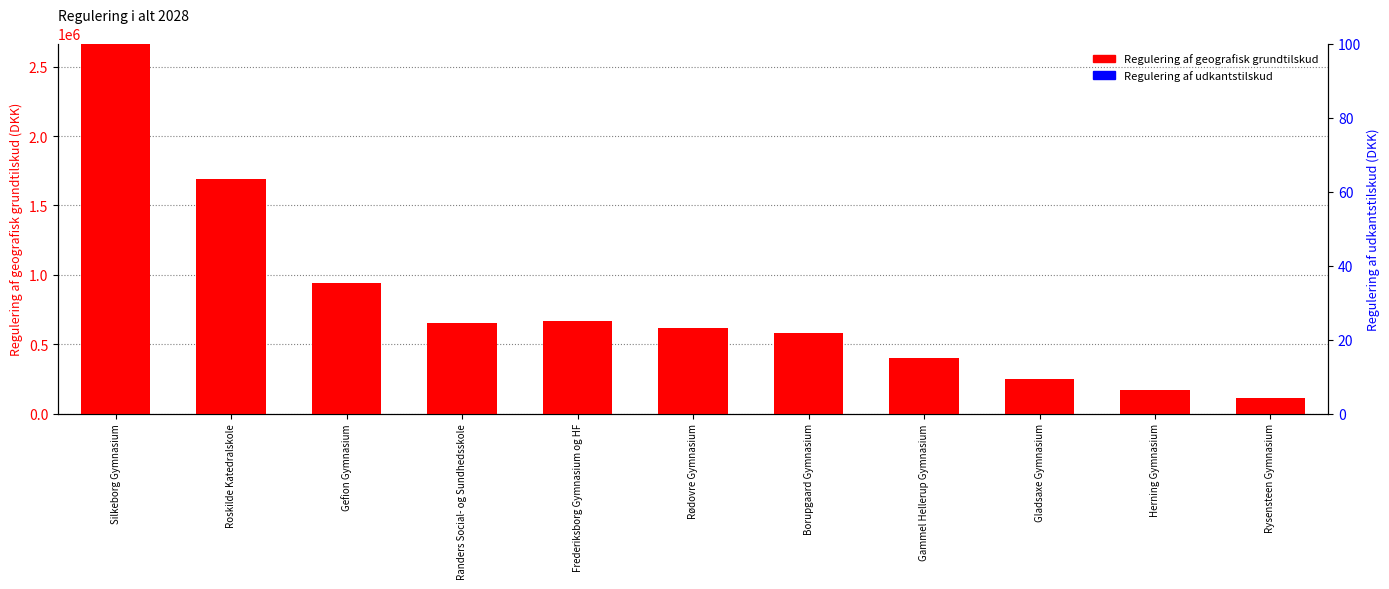

List the series in order of their peak value, highest first.

Regulering af geografisk grundtilskud, Regulering af udkantstilskud